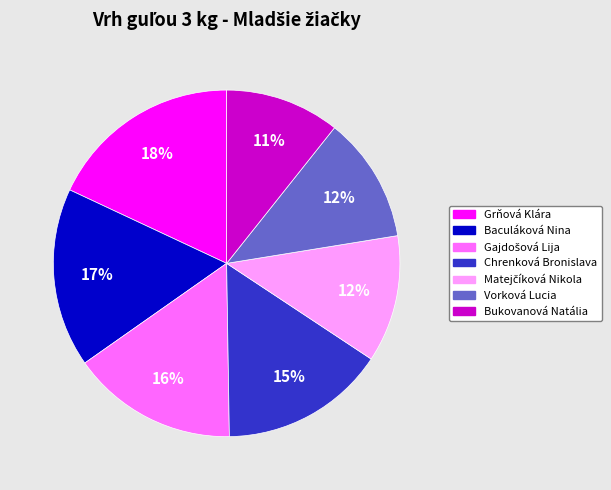

To the nearest percent, what is the difference between the Bukovanová Natália and Vorková Lucia slice percentages?

1%